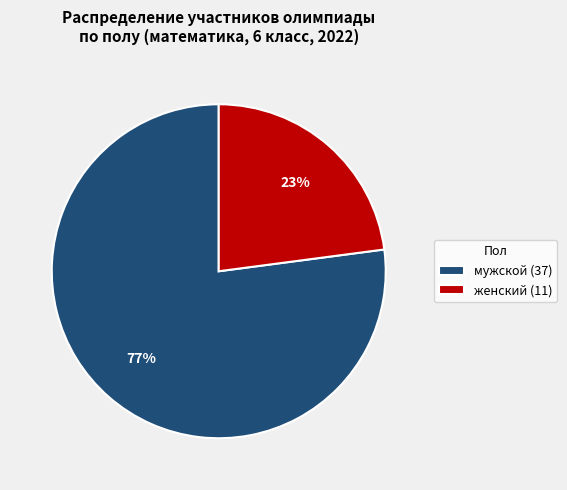

What is the smallest slice in the pie chart?

женский (11)